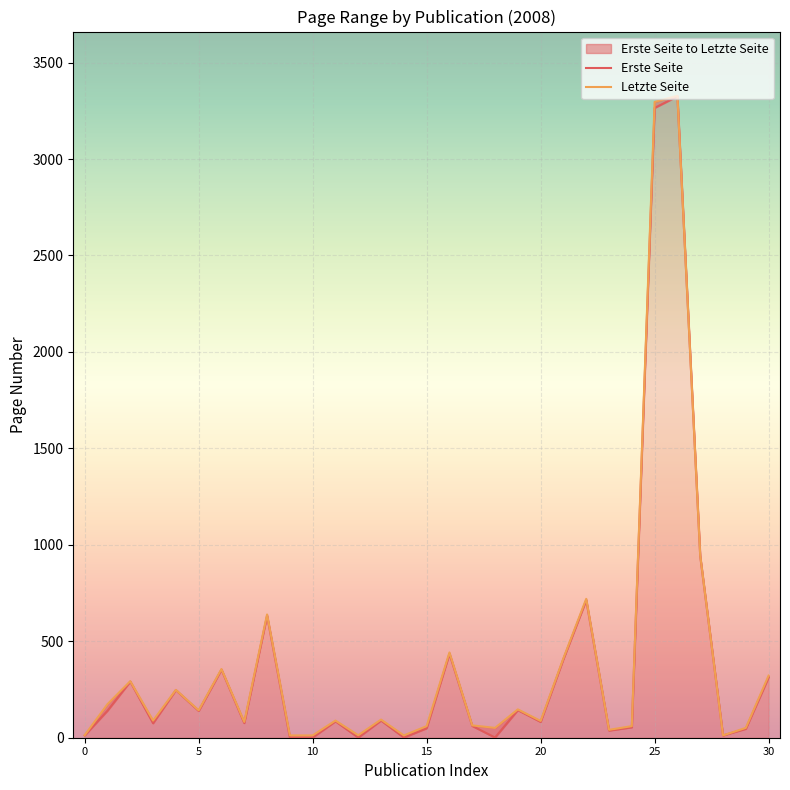

How many lines are shown in the chart?

2